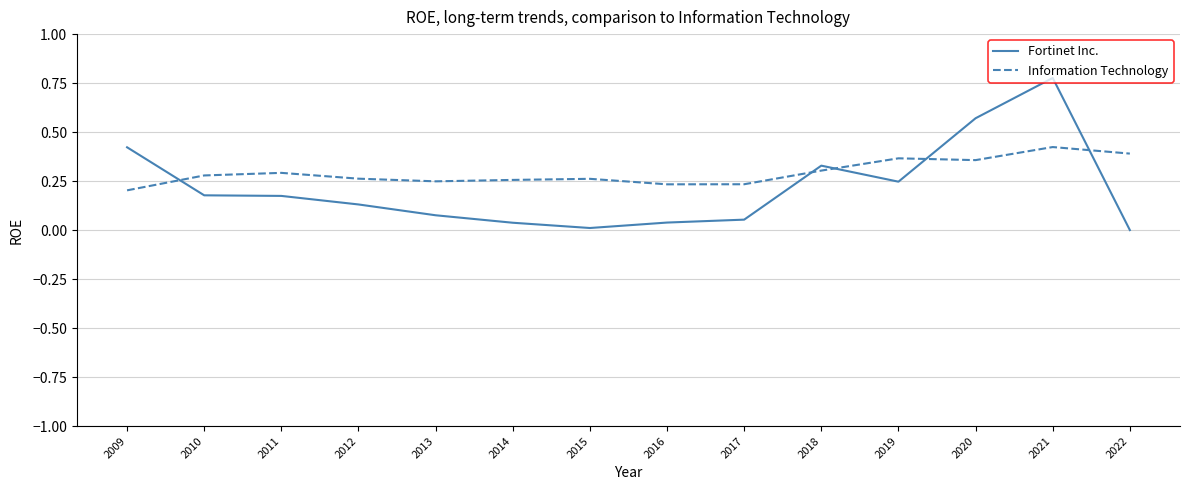

Rank the series by their maximum value, from highest to lowest.

Fortinet Inc., Information Technology